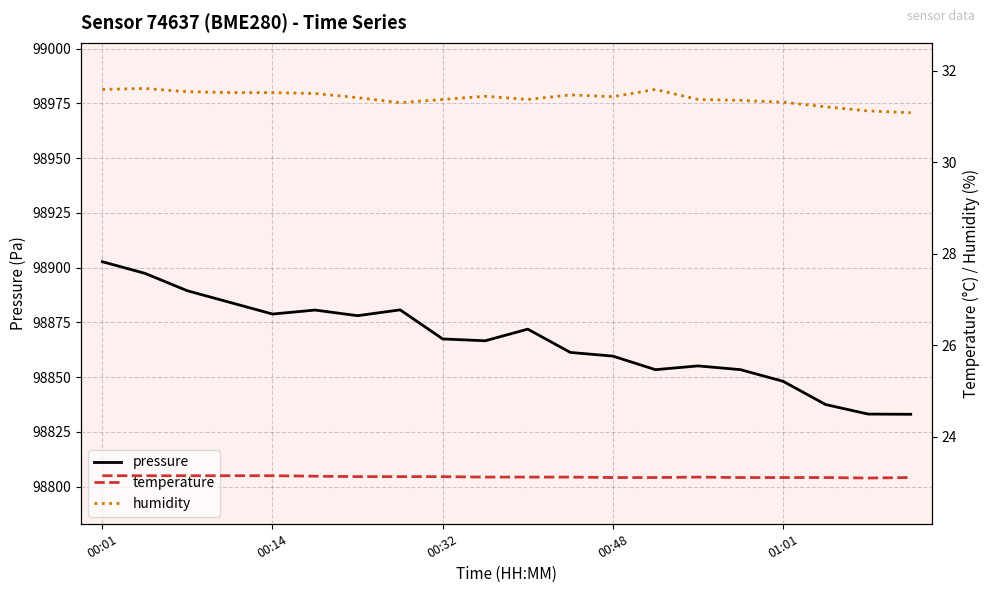

What is the lowest value of the pressure series?

98833.1